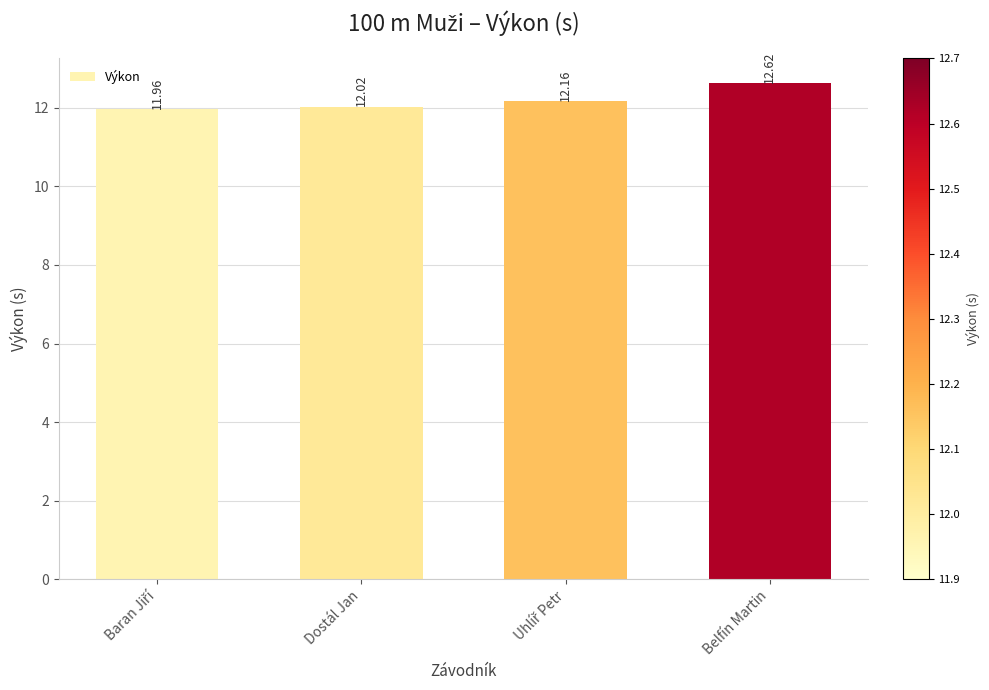

At which category does the chart reach its peak across all series?

Belfín Martin